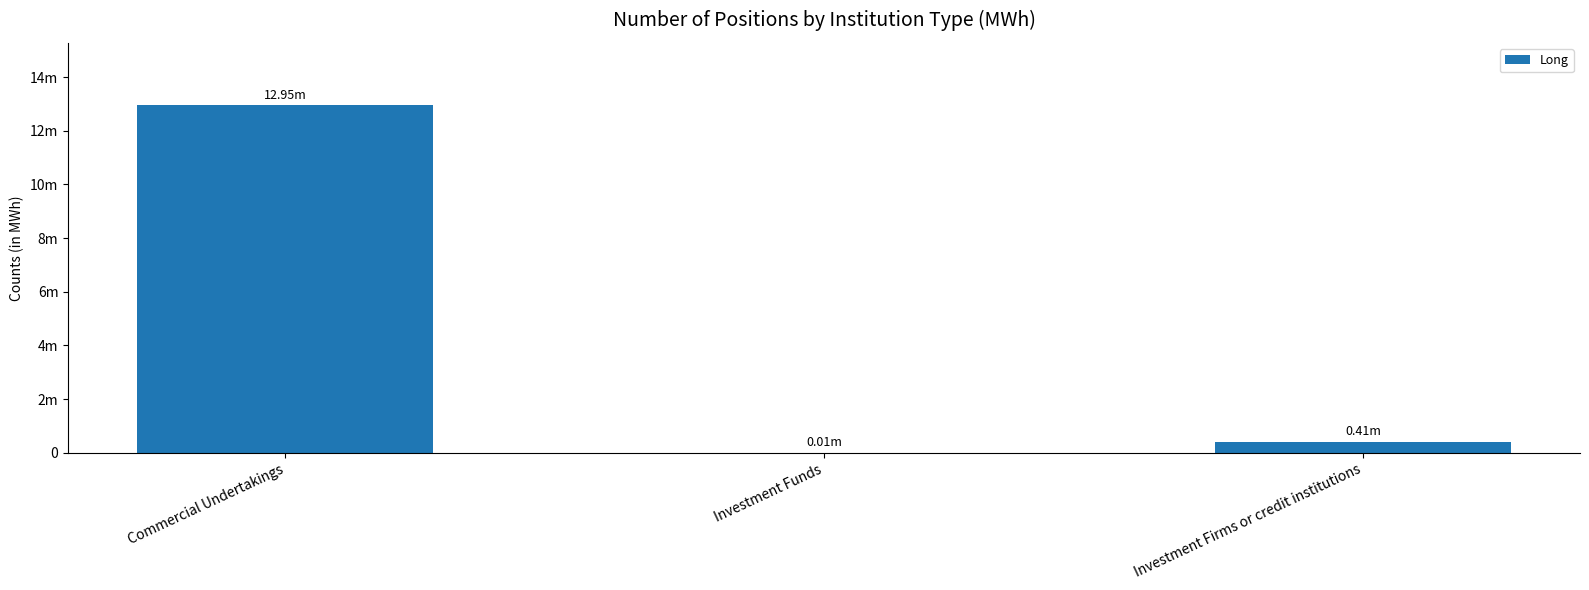

The value at Investment Funds is 3235. True or false?

False